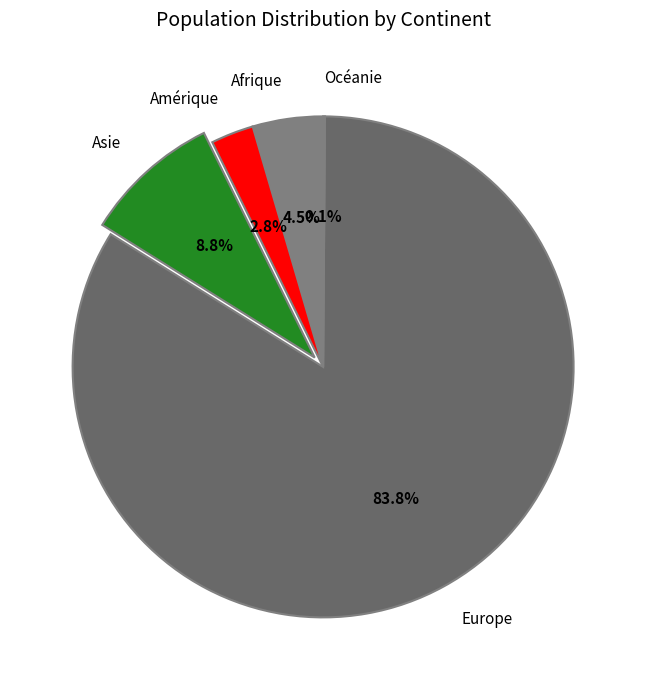

Which slice is the largest?

Europe